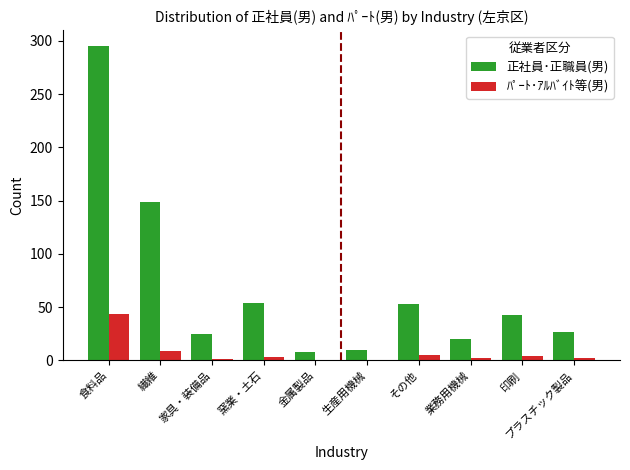

How many groups of bars are there?

10